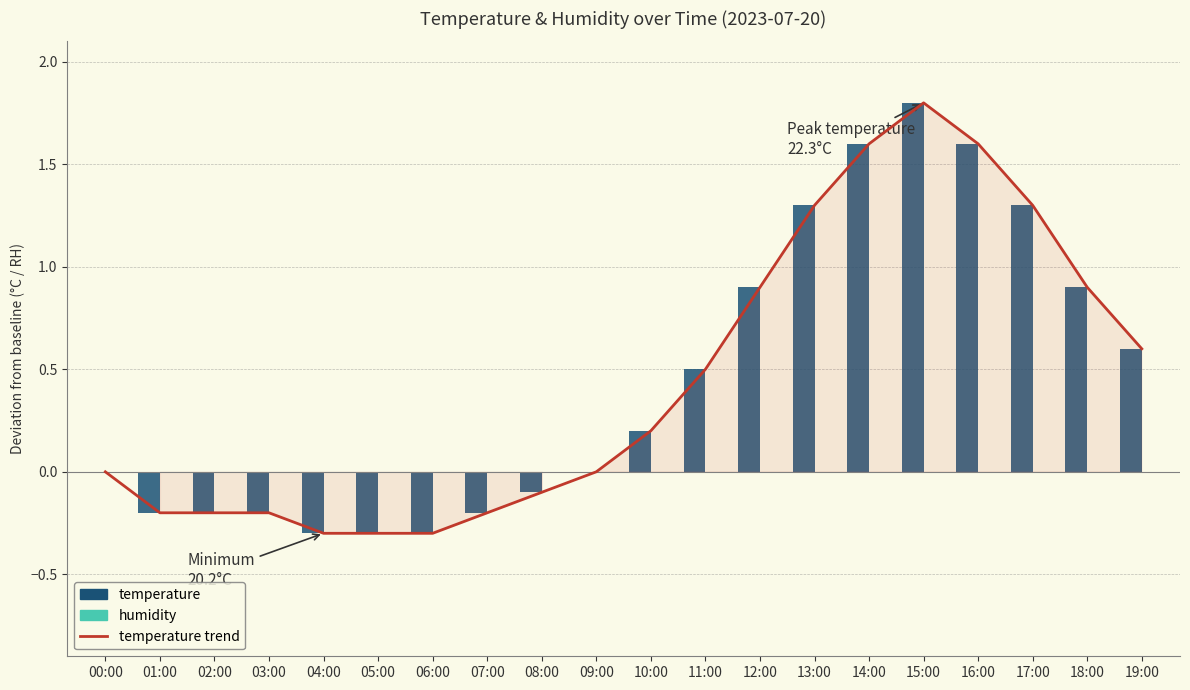

Is it true that temperature equals 0.0 at 09:00?

True